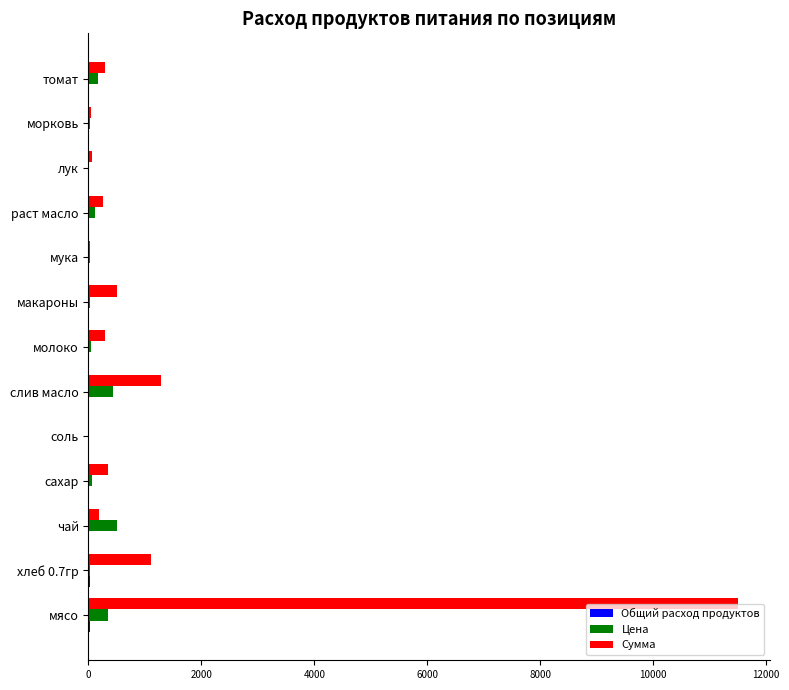

The Сумма series shows 341.3 at сахар. True or false?

True